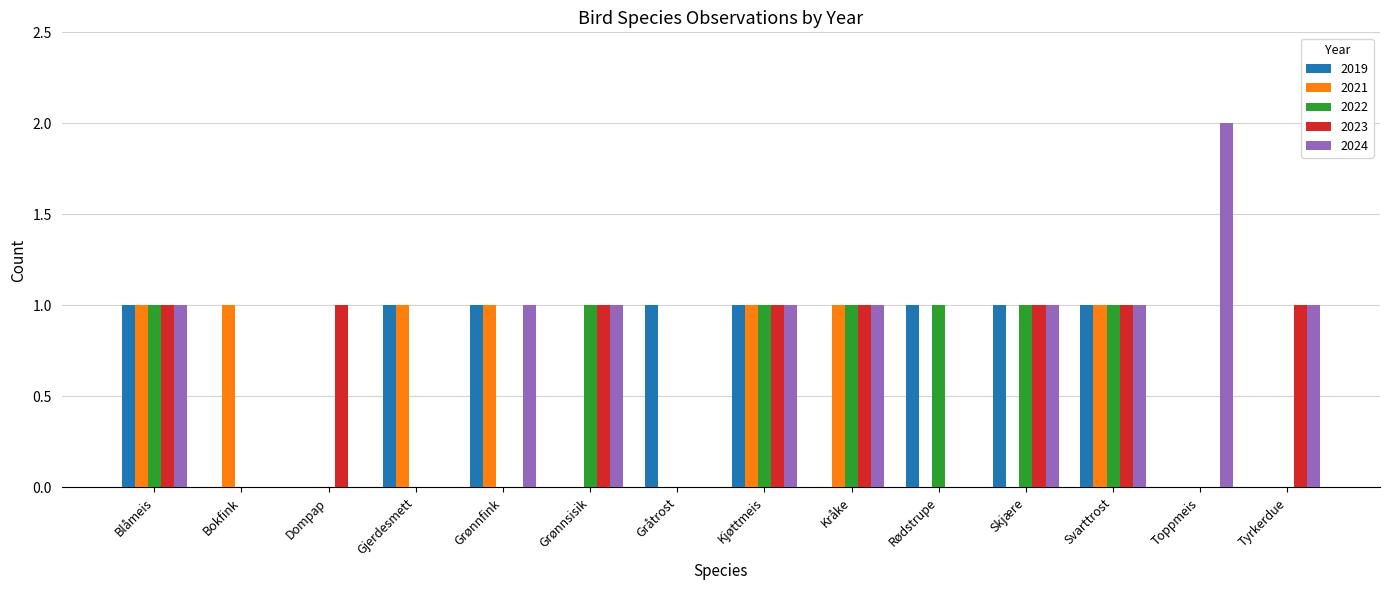

The 2023 series shows -1 at Grønnfink. True or false?

False